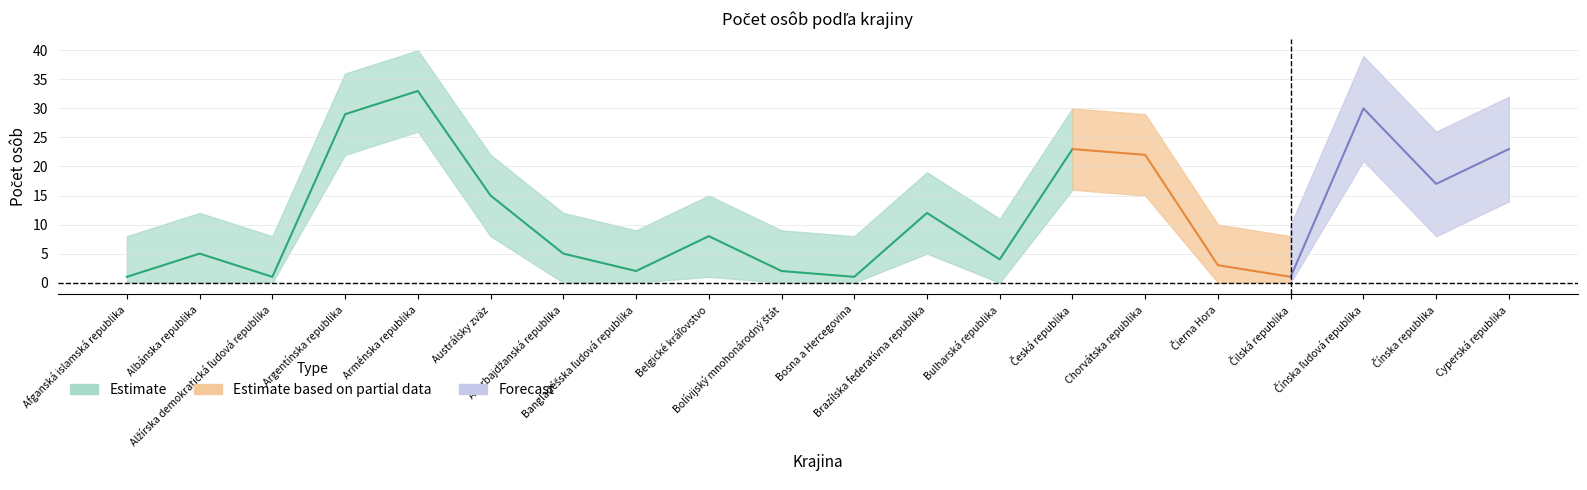

List the labels in order of value, largest first.

Arménska republika, Čínska ľudová republika, Argentínska republika, Česká republika, Cyperská republika, Chorvátska republika, Čínska republika, Austrálsky zväz, Brazílska federatívna republika, Belgické kráľovstvo, Albánska republika, Azerbajdžanská republika, Bulharská republika, Čierna Hora, Bangladéšska ľudová republika, Bolívijský mnohonárodný štát, Afganská islamská republika, Alžírska demokratická ľudová republika, Bosna a Hercegovina, Čilská republika